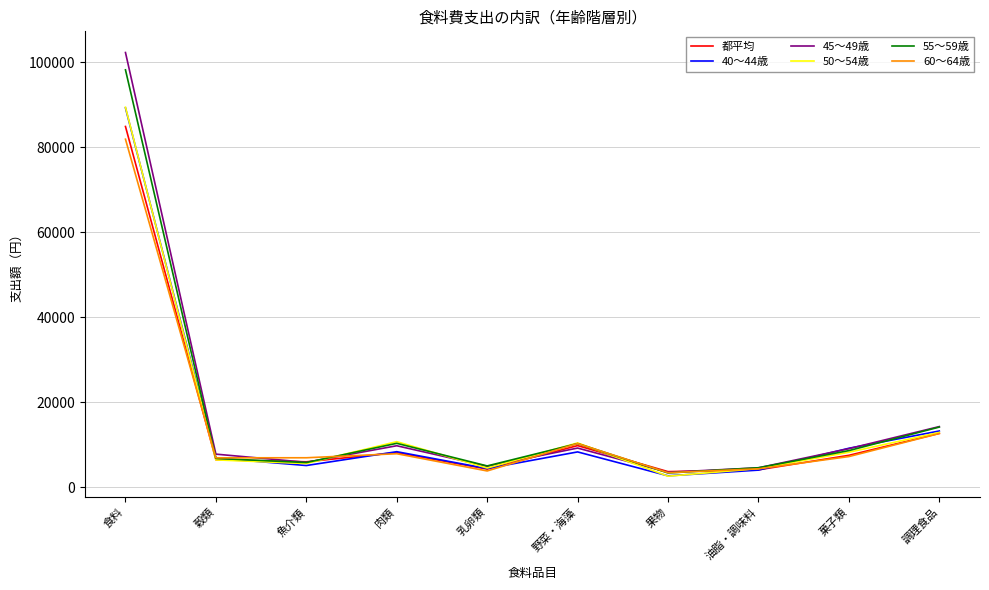

Which category has the lowest value in the 45〜49歳 series?

果物